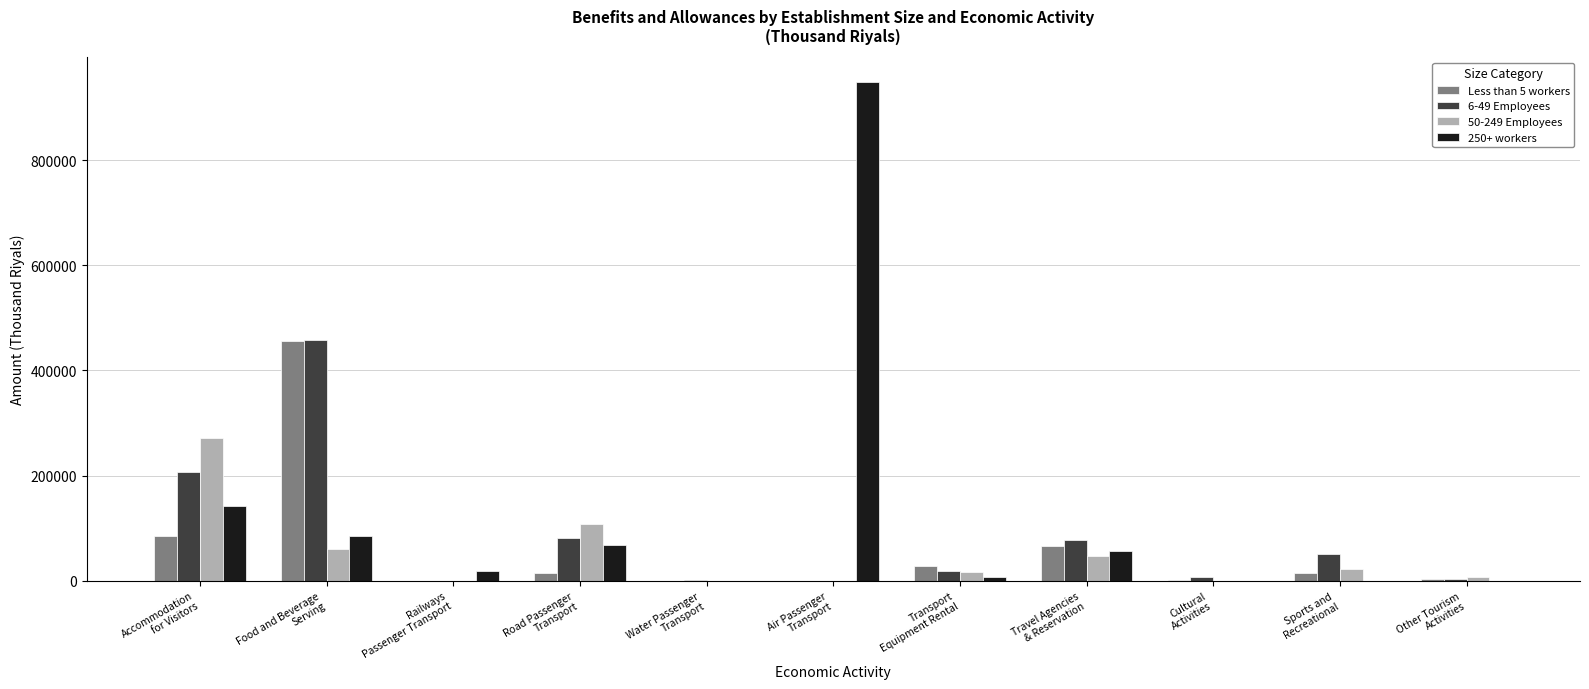

The 50-249 Employees series shows 161552.1 at Road Passenger
Transport. True or false?

False